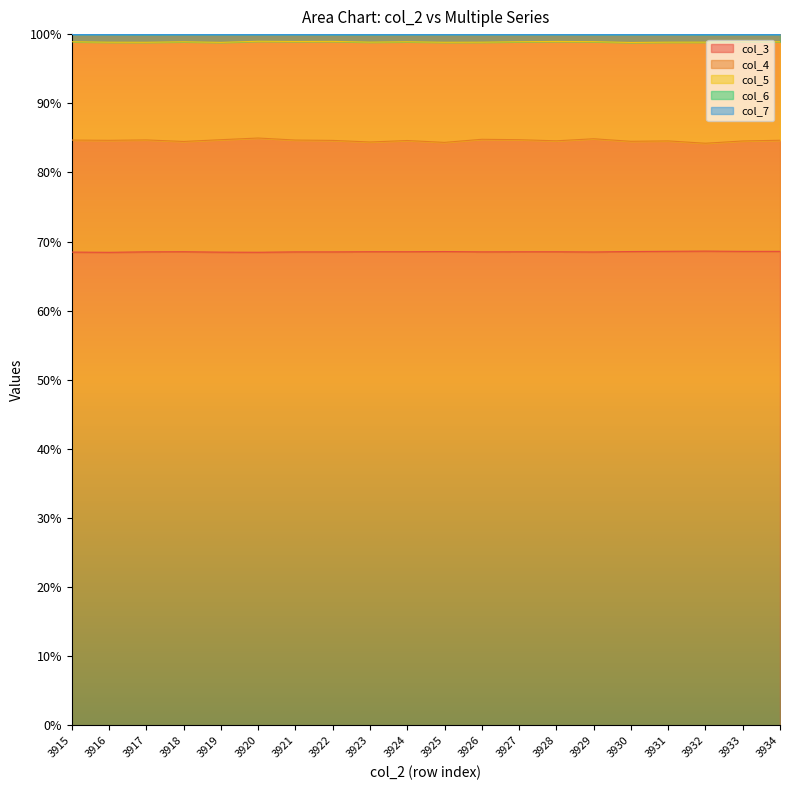

True or false: col_6 and col_4 cross at least once.

False